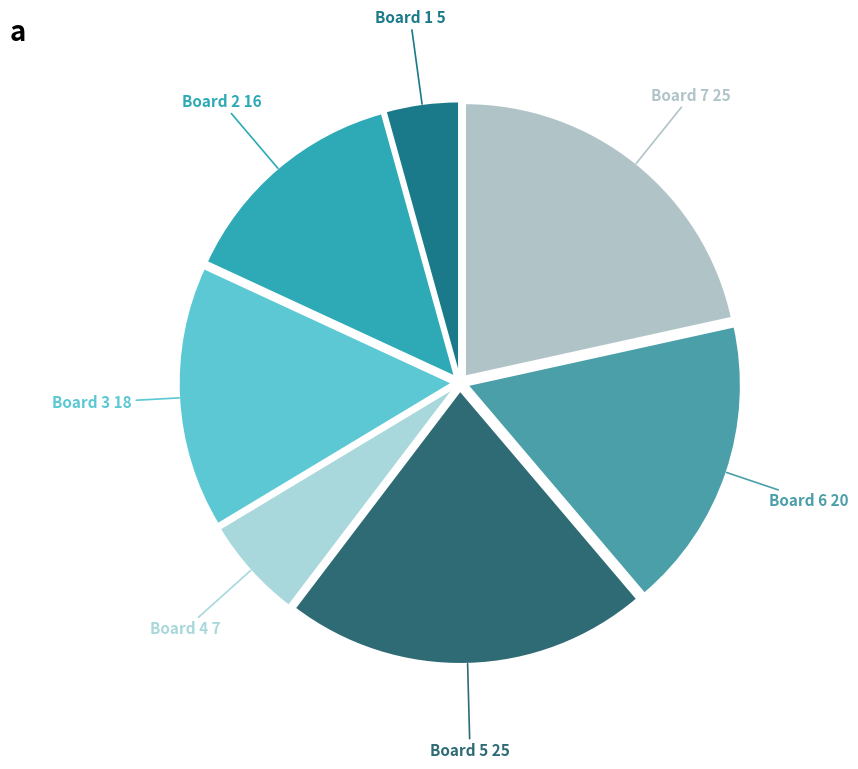

Which slice is the largest?

Board 5